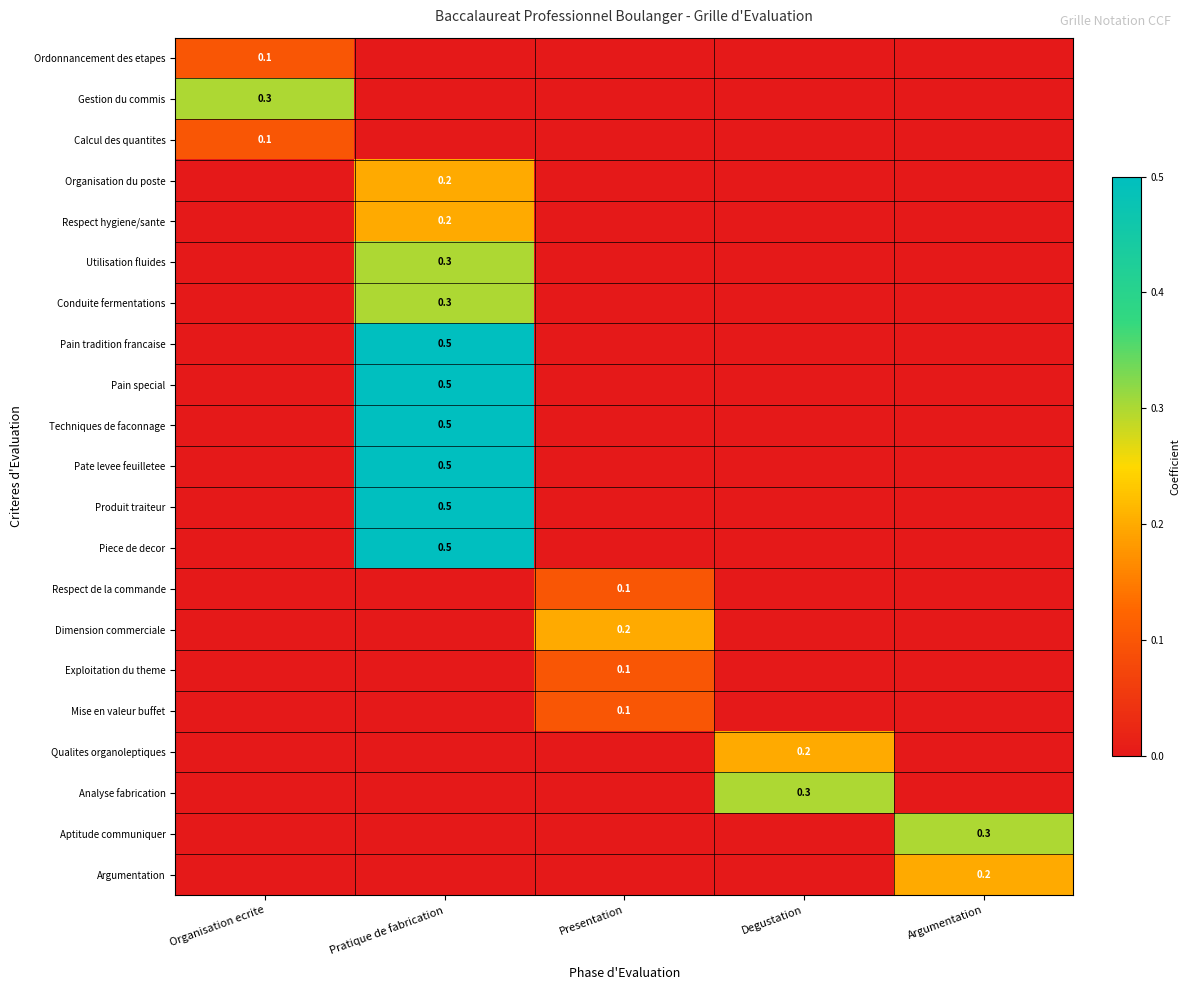

The Dimension commerciale series shows 0.0 at Argumentation. True or false?

True